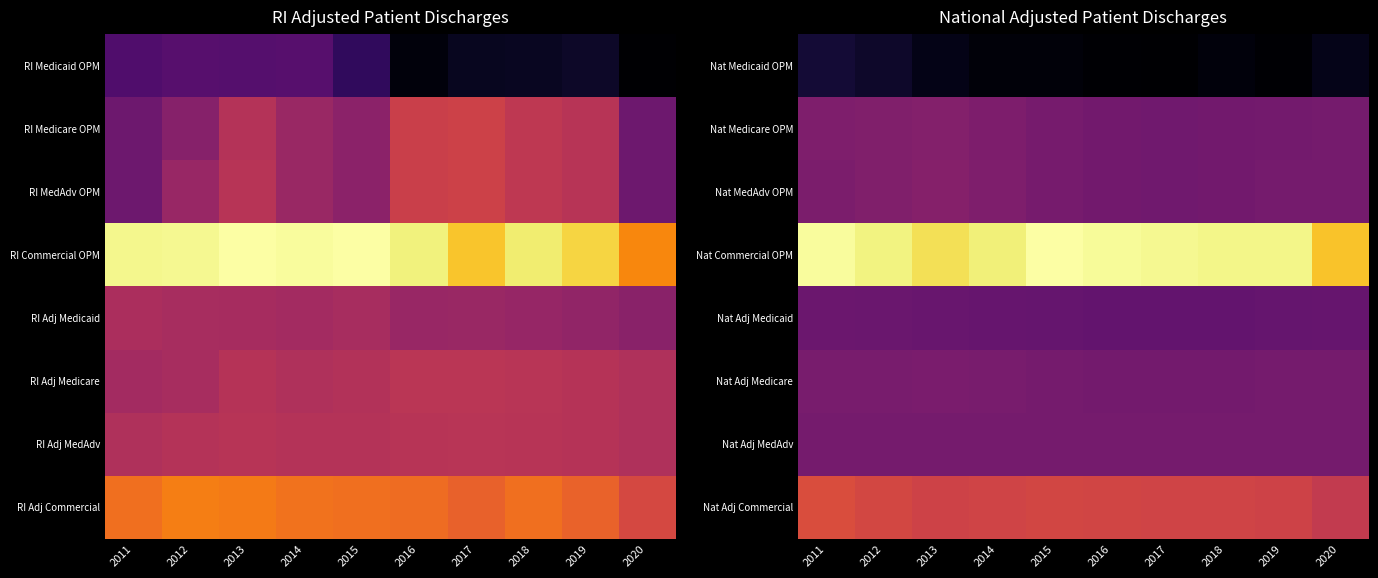

Which series has the widest spread of values?

Nat Commercial OPM